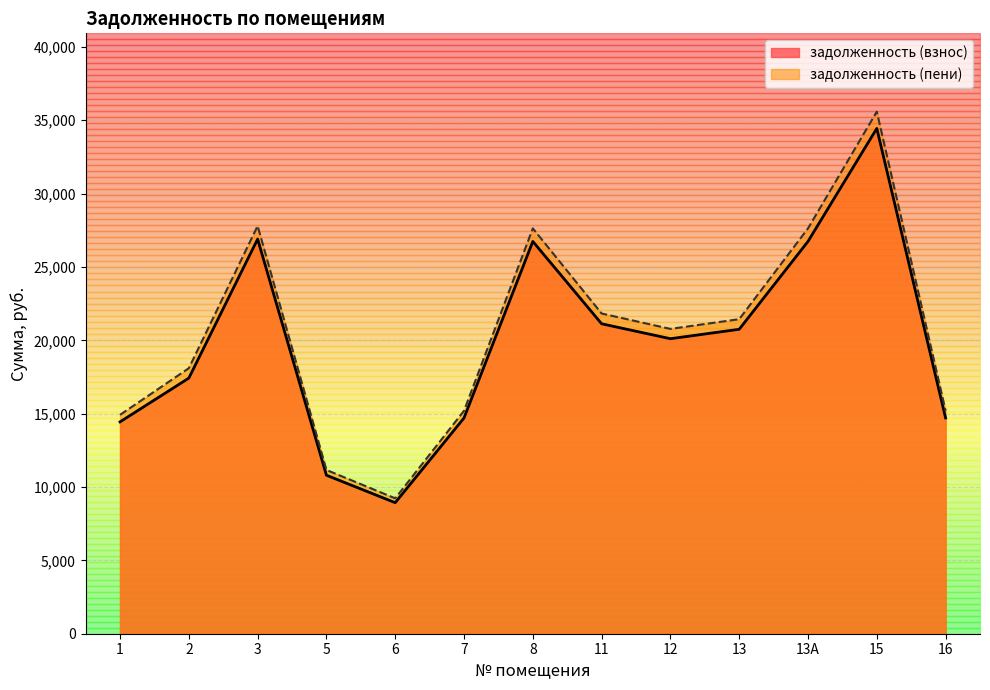

True or false: задолженность (пени) and задолженность (взнос) intersect in this chart.

False